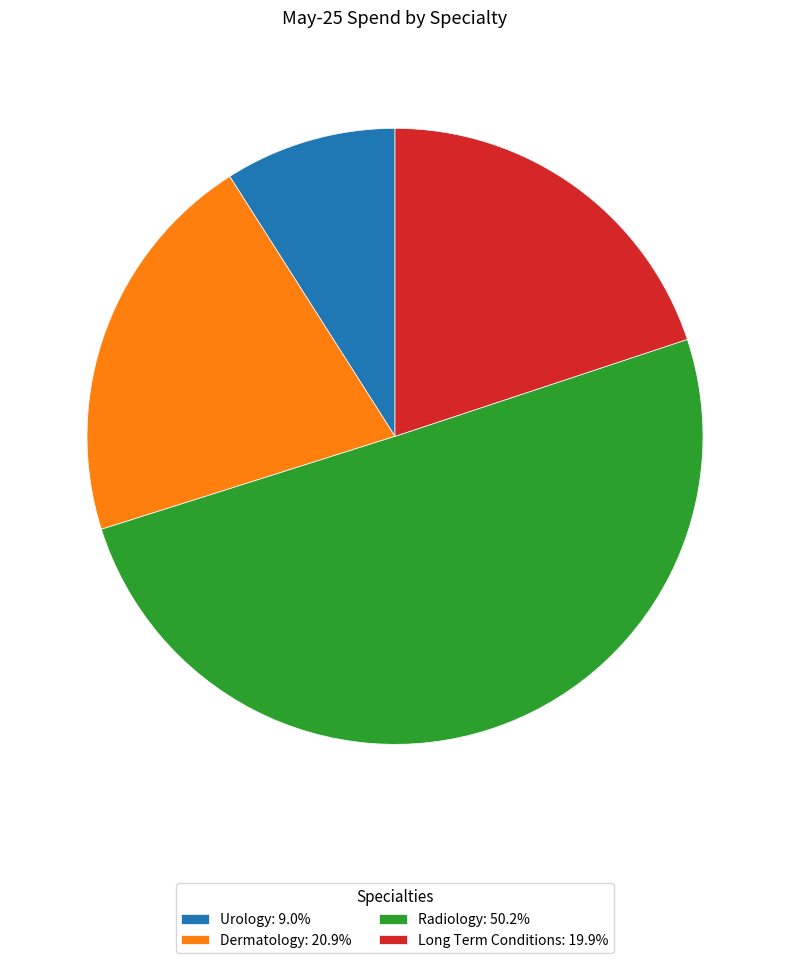

Combined, do Radiology: 50.2% and Long Term Conditions: 19.9% account for over 50%?

Yes